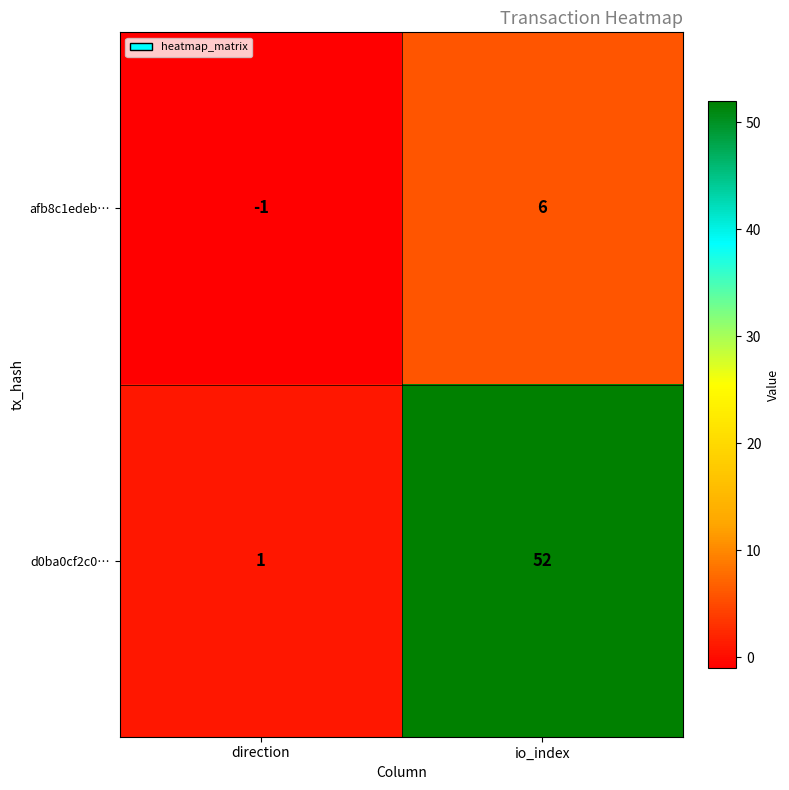

Which label corresponds to the largest value in the chart?

io_index